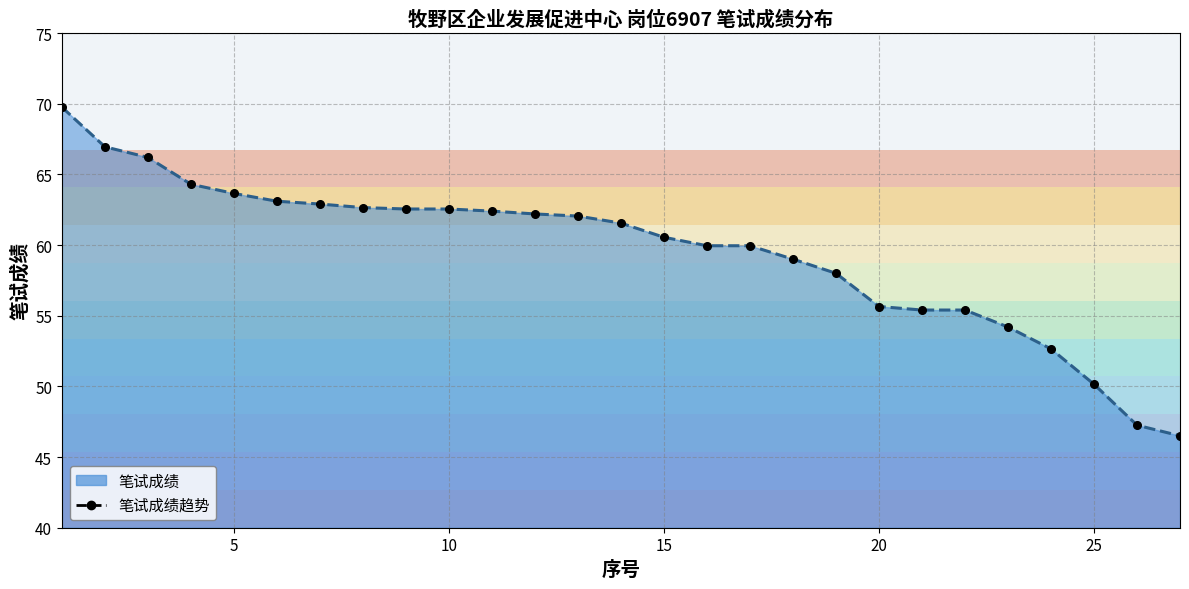

What is the maximum value shown in the chart?

69.8